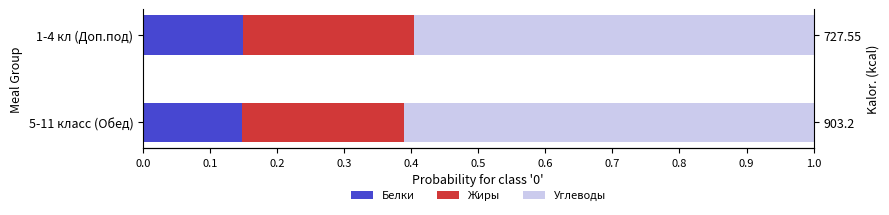

What is the sum of all Белки values?

0.3